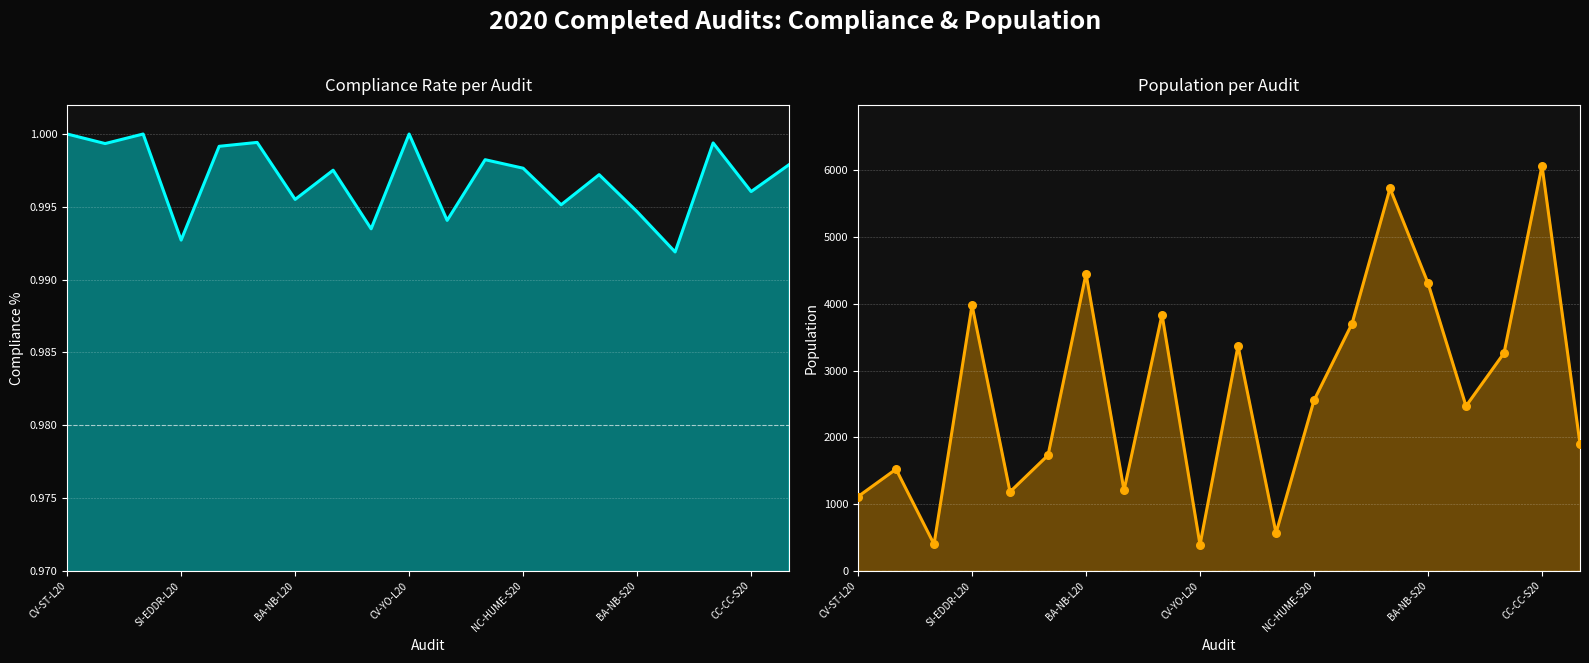

At how many categories does at least one series exceed 660?

17